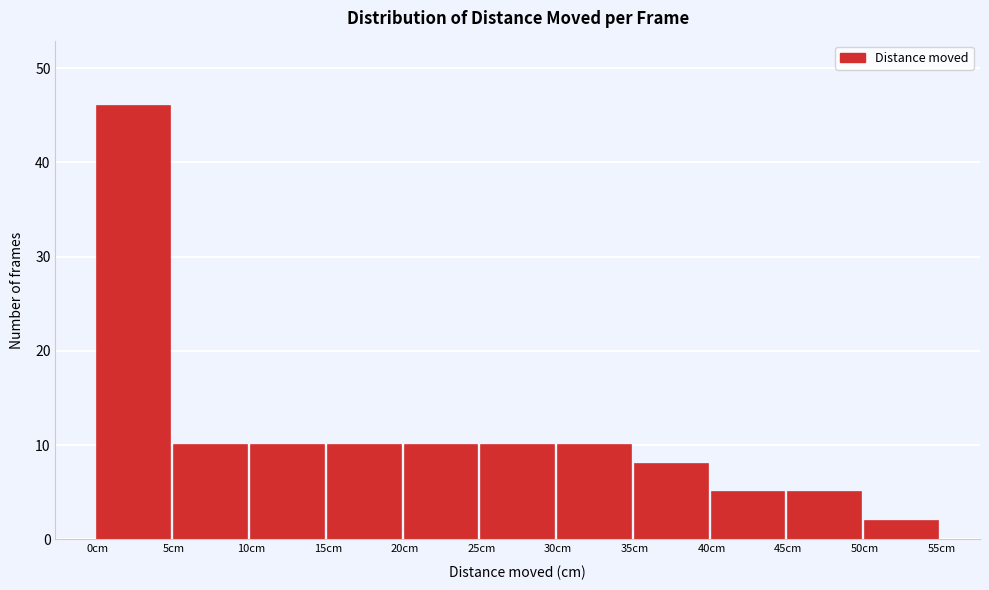

Reading right to left, what are all the values shown in this chart?

2	5	5	8	10	10	10	10	10	10	46